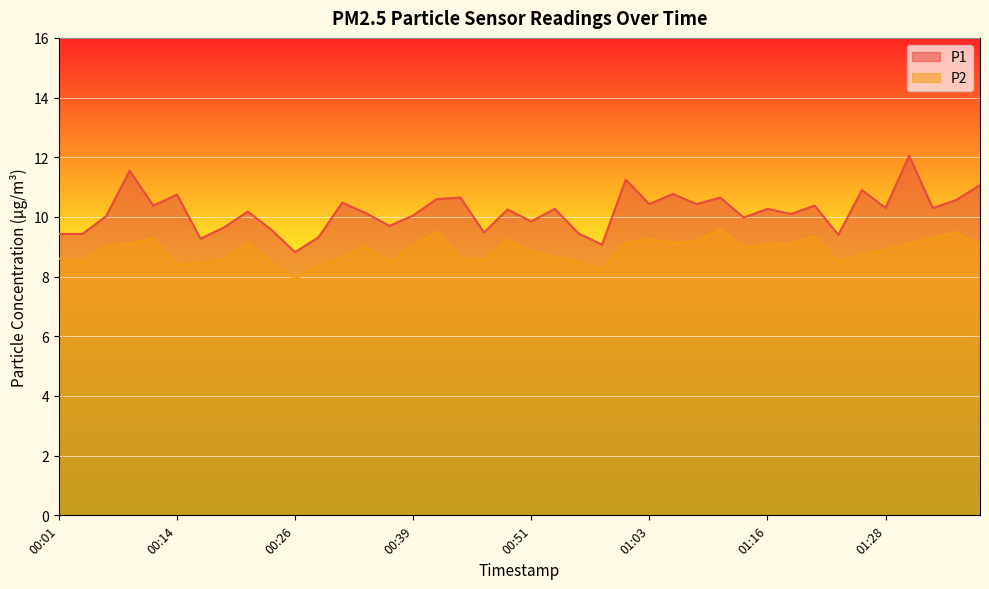

At which category does the chart reach its minimum across all series?

00:26